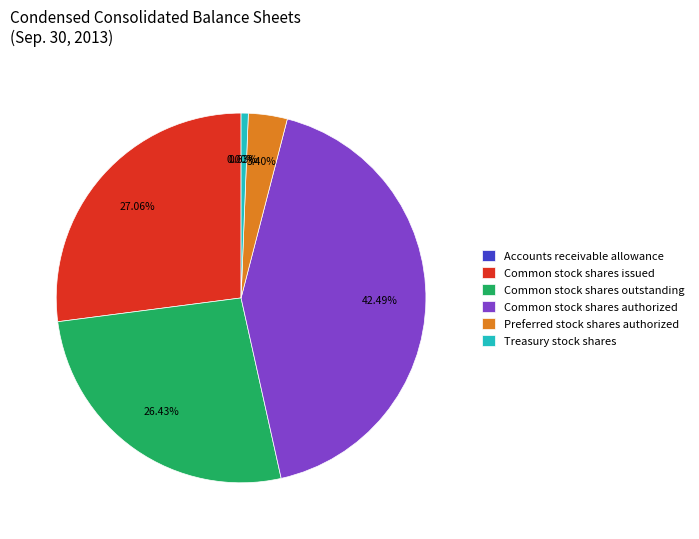

To the nearest percent, what is the combined percentage of Common stock shares issued and Common stock shares outstanding?

53%